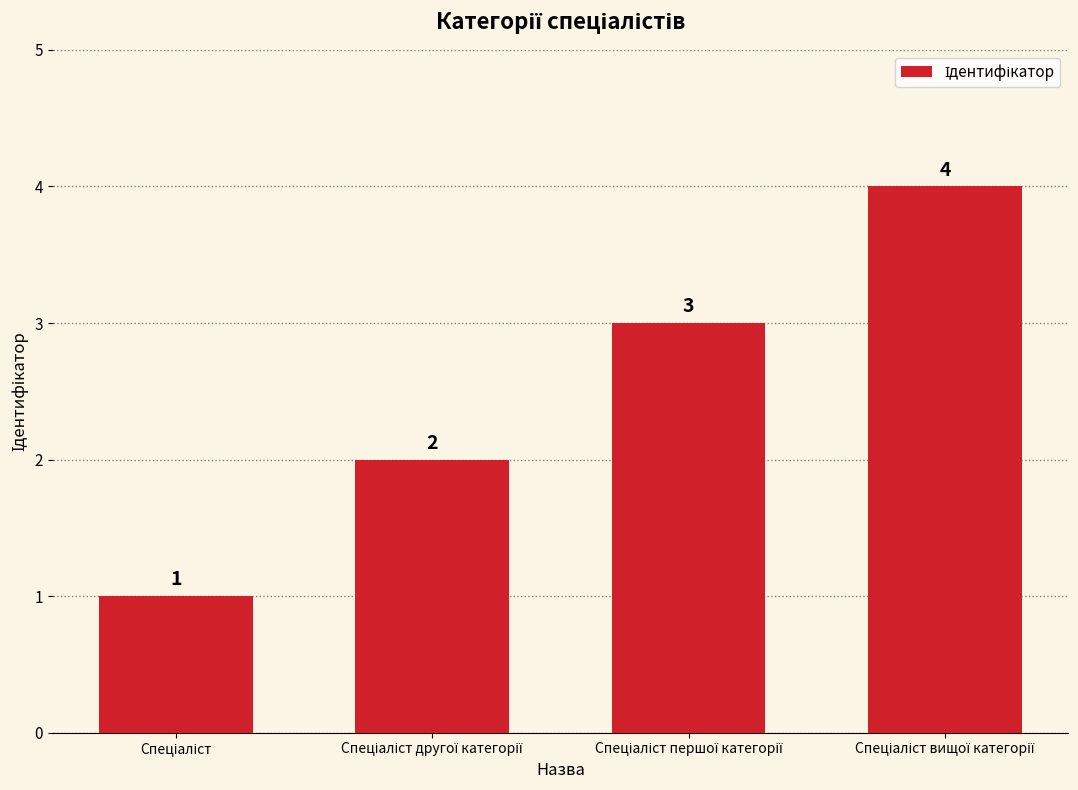

Are the bars horizontal?

No